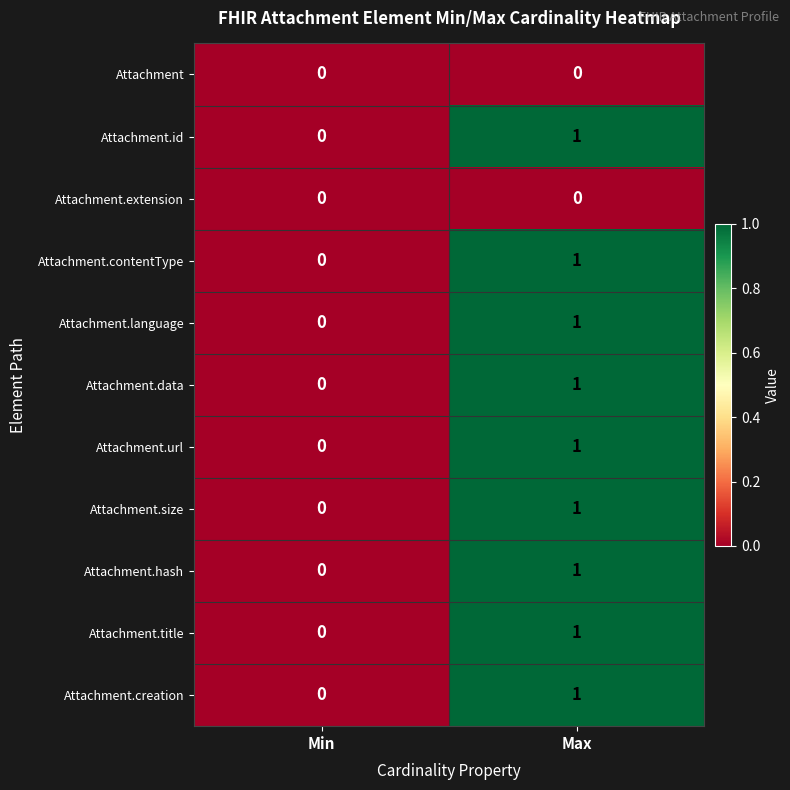

The value of Attachment.url at Max is 1. True or false?

True